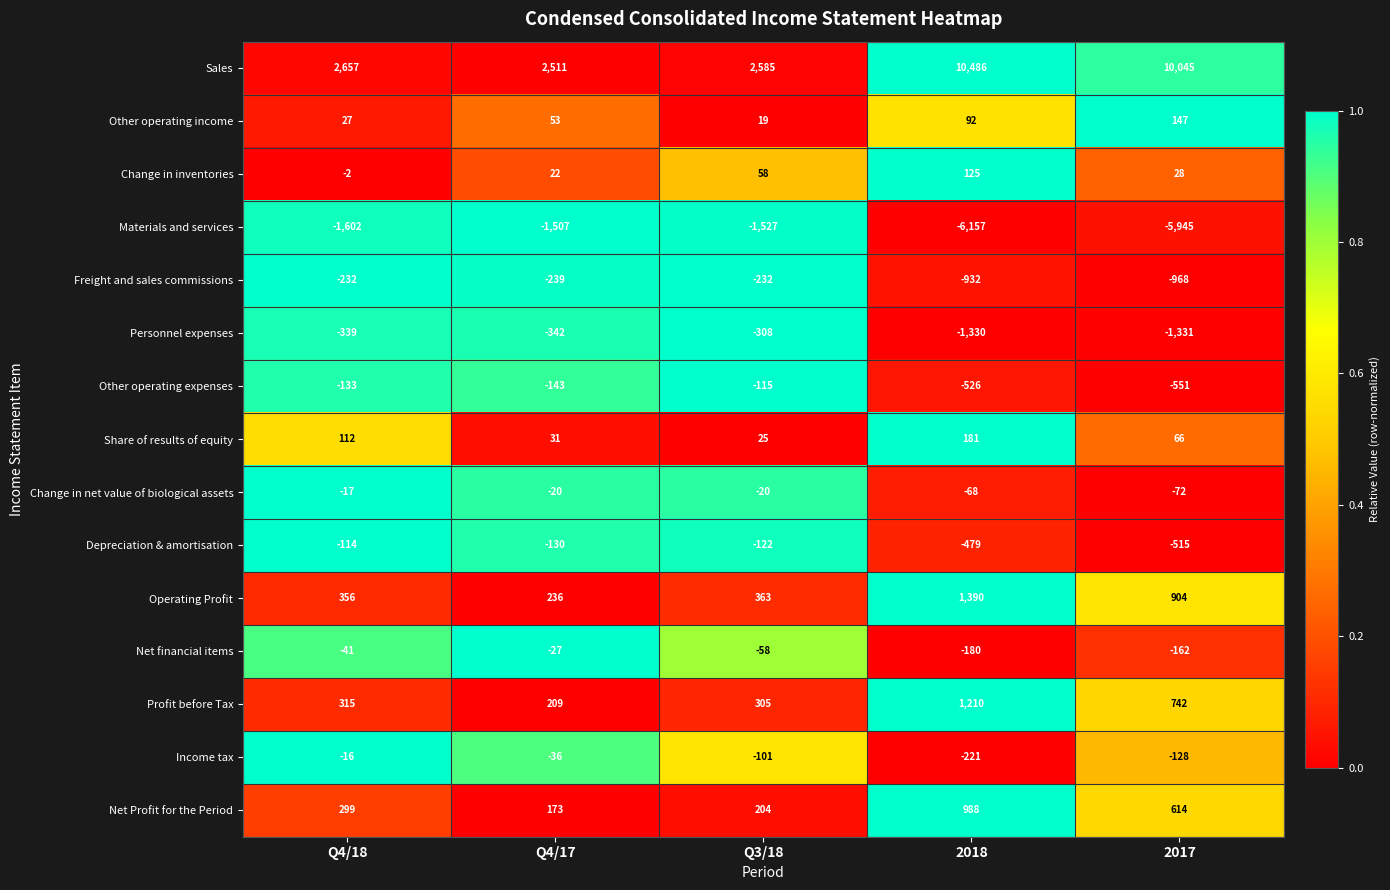

Is it true that Depreciation & amortisation equals -515 at 2017?

True